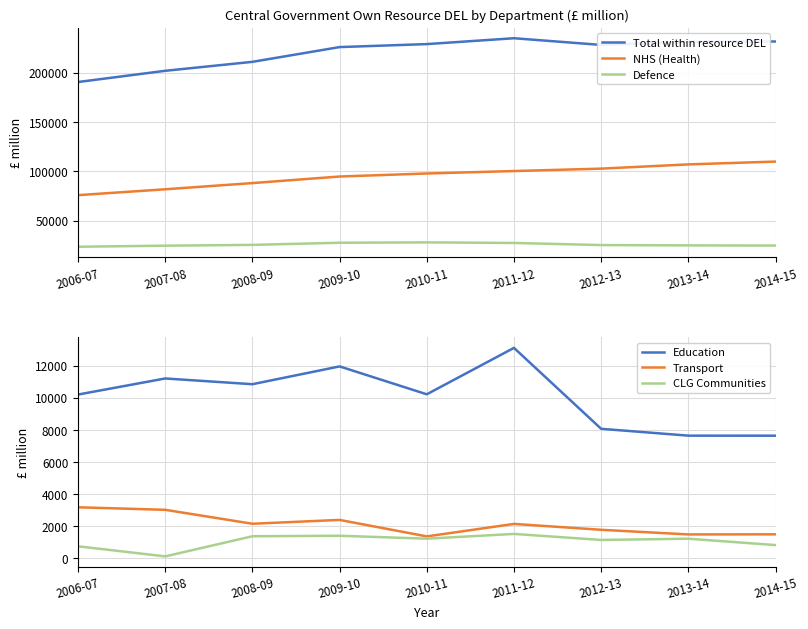

Reading left to right, list all the values displayed in this chart.

Total within resource DEL: 2006-07=190517	2007-08=201893	2008-09=210972	2009-10=225930	2010-11=228952	2011-12=234896	2012-13=228114	2013-14=231325	2014-15=231593
NHS (Health): 2006-07=75856	2007-08=81810	2008-09=88094	2009-10=94747	2010-11=97812	2011-12=100299	2012-13=102735	2013-14=107032	2014-15=109884
Defence: 2006-07=23573	2007-08=24657	2008-09=25464	2009-10=27624	2010-11=28007	2011-12=27413	2012-13=25266	2013-14=24957	2014-15=24746
Education: 2006-07=10194	2007-08=11197	2008-09=10839	2009-10=11949	2010-11=10210	2011-12=13105	2012-13=8058	2013-14=7631	2014-15=7629
Transport: 2006-07=3163	2007-08=3006	2008-09=2137	2009-10=2377	2010-11=1348	2011-12=2127	2012-13=1760	2013-14=1471	2014-15=1478
CLG Communities: 2006-07=731	2007-08=102	2008-09=1357	2009-10=1389	2010-11=1206	2011-12=1503	2012-13=1127	2013-14=1204	2014-15=807